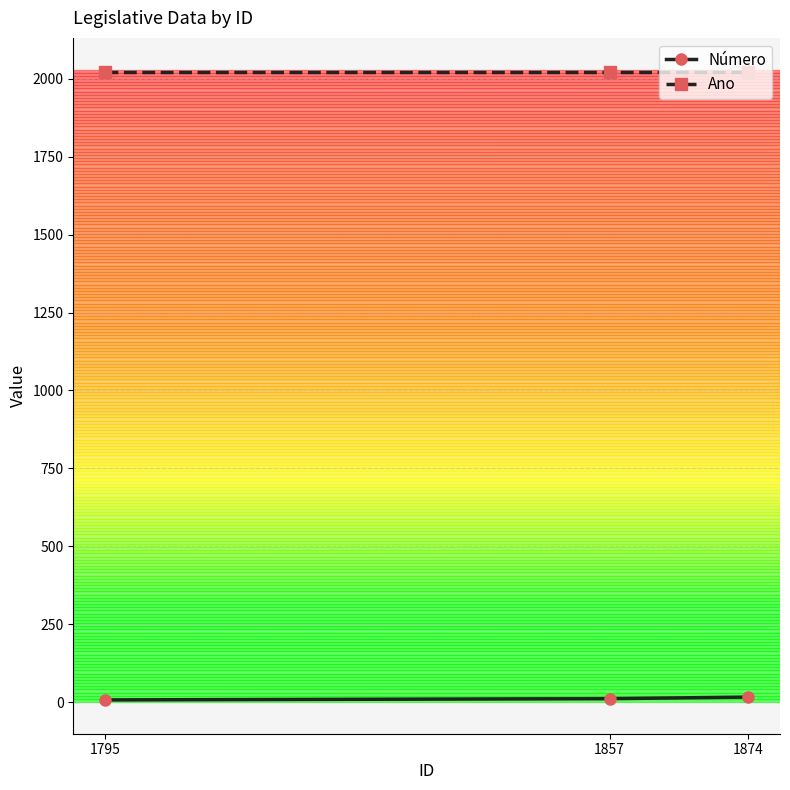

What is the minimum value shown in the chart?

7